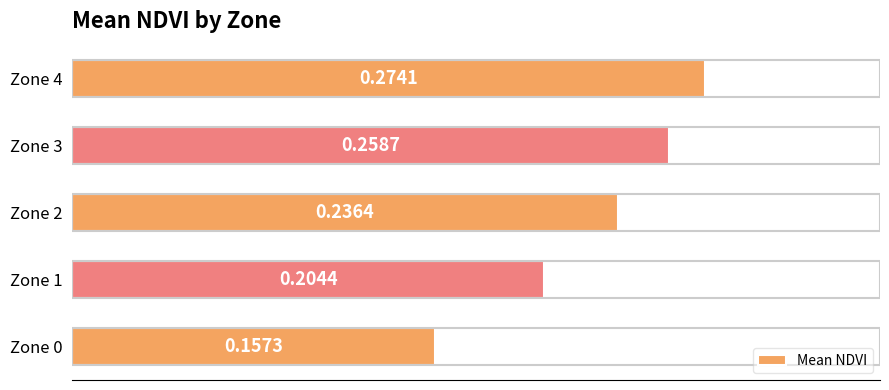

Rank the categories by value from highest to lowest.

Zone 4, Zone 3, Zone 2, Zone 1, Zone 0